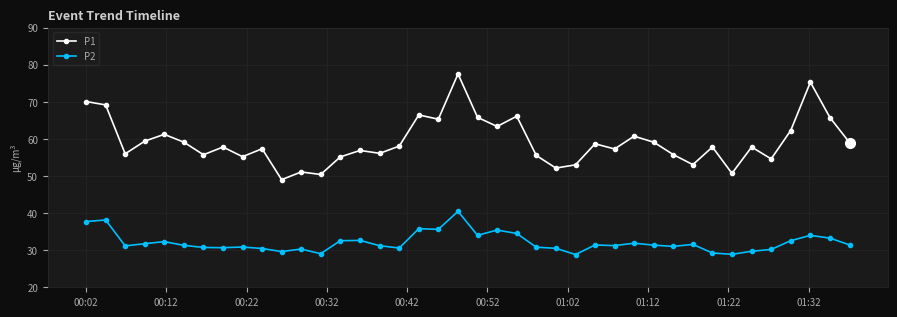

What is the highest value of the P2 series?

40.5